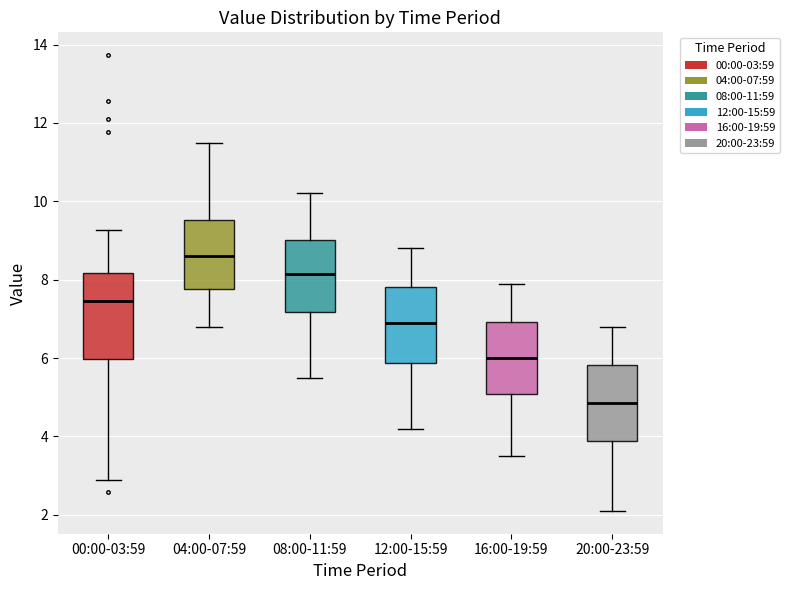

Reading left to right, read every box against the y-axis: the position of its median line, the range the box covers, and the ends of its whiskers. The values are not printed on the chart, so give them approximately, as read against the axis.

00:00-03:59: median 7.4, box 6.0 to 8.2, whiskers 2.8 to 9.2
04:00-07:59: median 8.6, box 7.8 to 9.6, whiskers 6.8 to 11.6
08:00-11:59: median 8.2, box 7.2 to 9.0, whiskers 5.6 to 10.2
12:00-15:59: median 7.0, box 5.8 to 7.8, whiskers 4.2 to 8.8
16:00-19:59: median 6.0, box 5.0 to 7.0, whiskers 3.6 to 8.0
20:00-23:59: median 4.8, box 3.8 to 5.8, whiskers 2.2 to 6.8